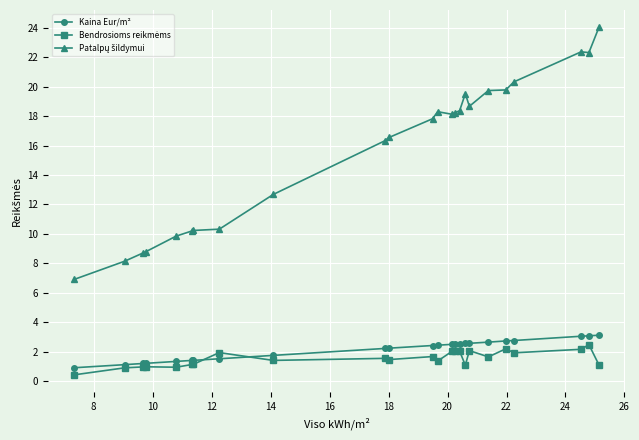

Does the chart have visible grid lines?

Yes